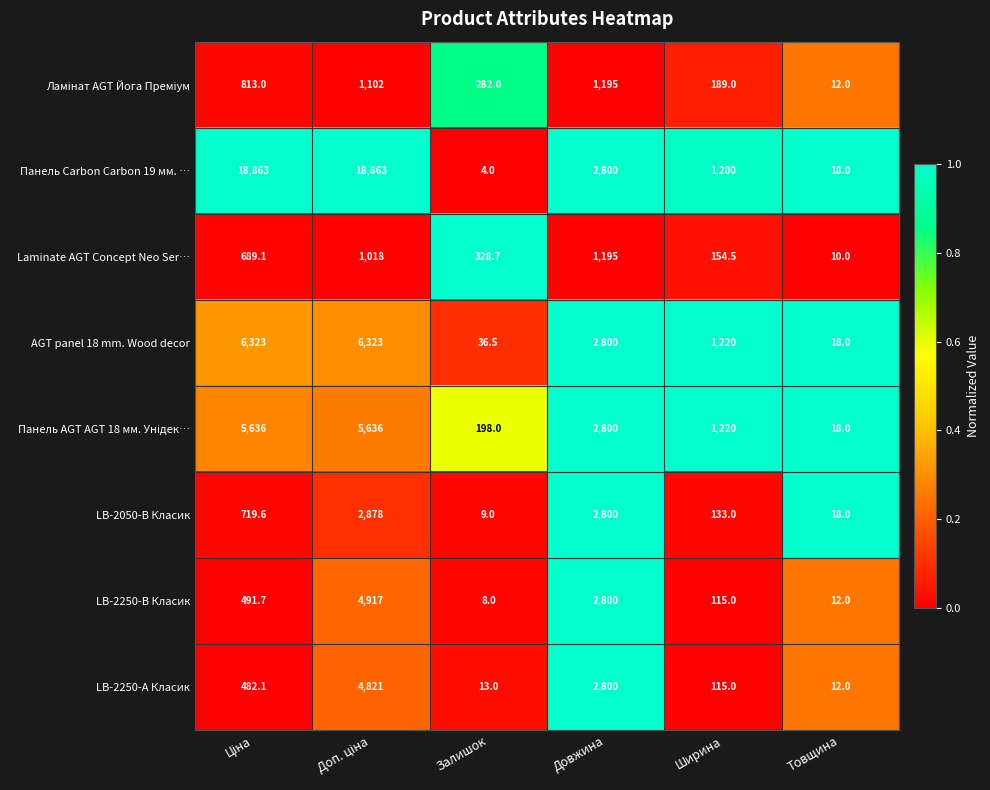

Which series has the largest range (max minus min)?

Панель Carbon Carbon 19 мм. …